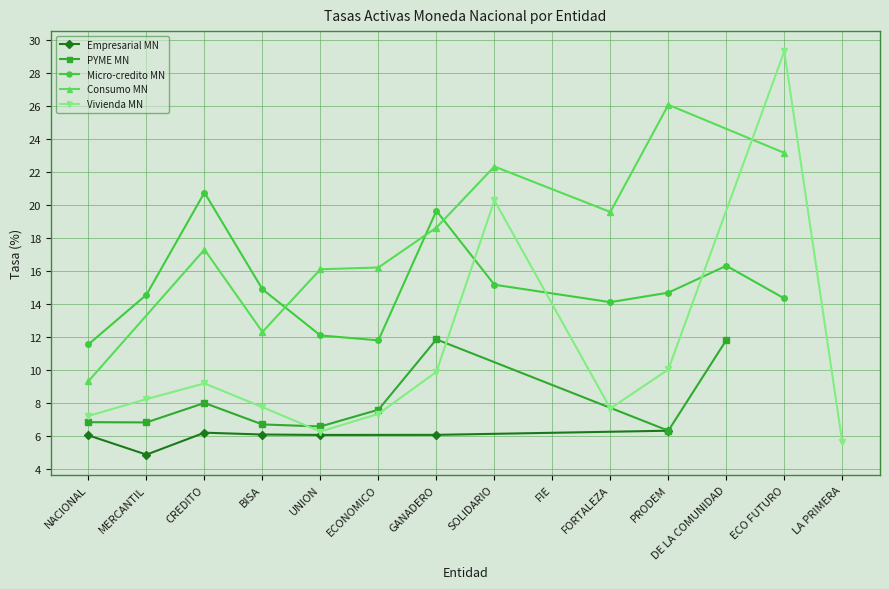

True or false: Empresarial MN and Micro-credito MN cross at least once.

False